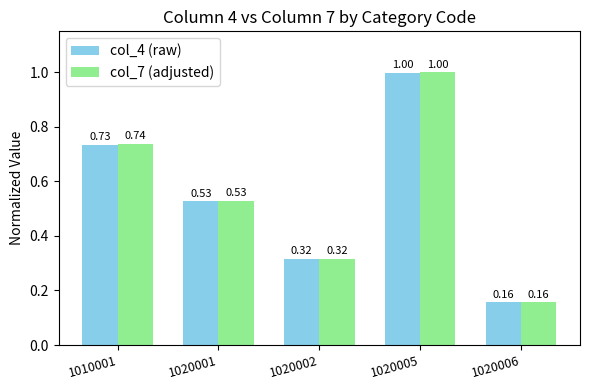

Is the value of col_4 (raw) at 1020005 greater than the value of col_7 (adjusted) at 1010001?

Yes